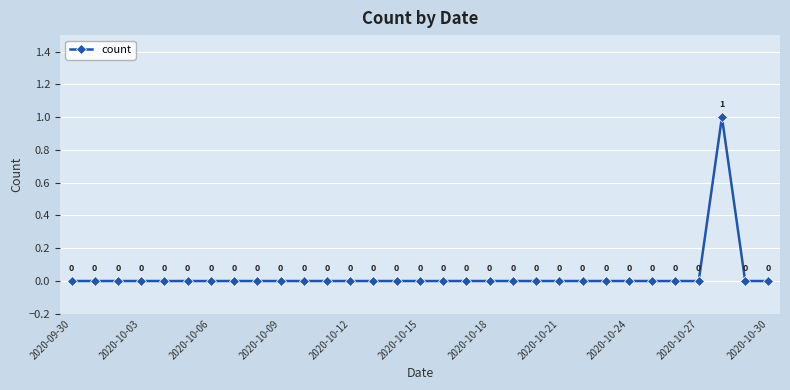

How many interior local peaks (higher than both neighbors) does the data have?

1